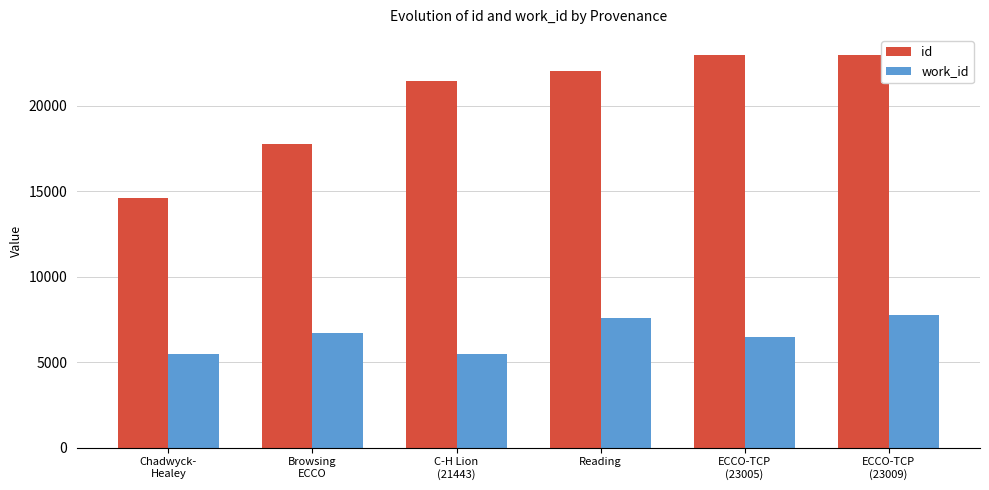

Rank the series by their average value, from lowest to highest.

work_id, id